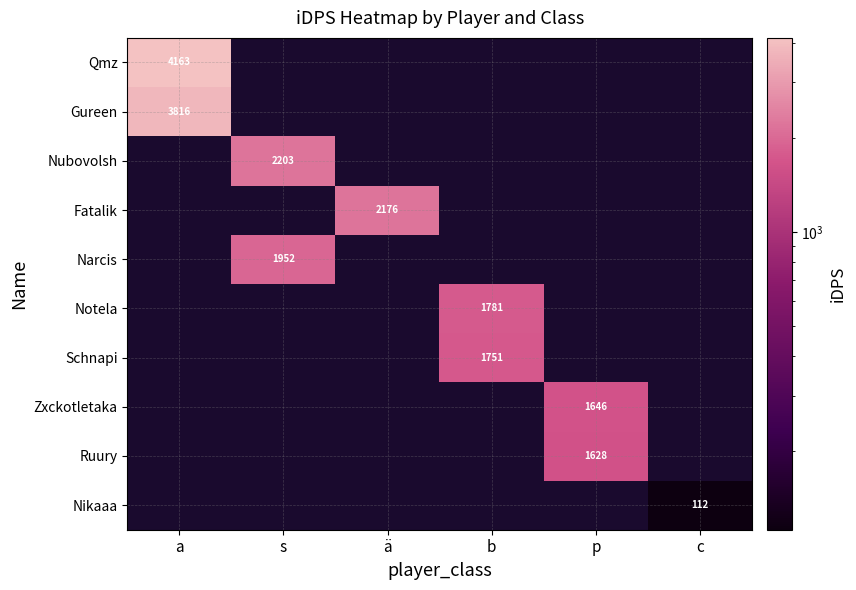

The Nikaaa series shows 112 at c. True or false?

True